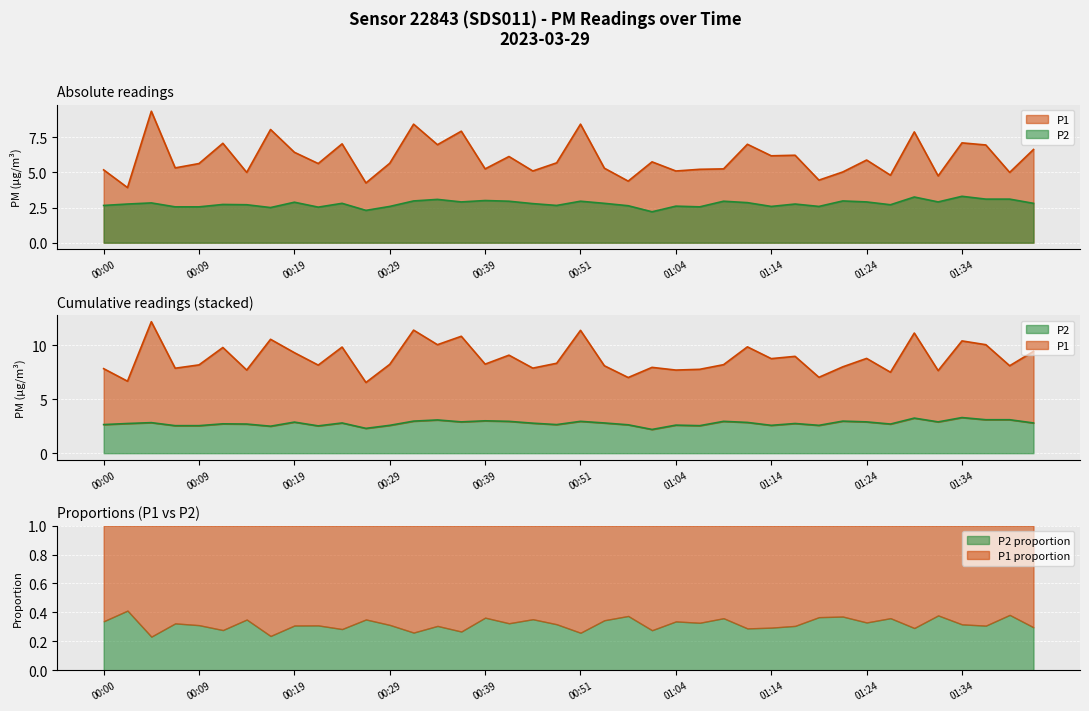

Reading left to right, extract all data points from this chart.

P1: 00:00=5.2	00:02=3.9	00:05=9.3	00:07=5.3	00:09=5.6	00:12=7.1	00:14=5.0	00:17=8.1	00:19=6.4	00:22=5.6	00:24=7.0	00:27=4.2	00:29=5.7	00:32=8.4	00:34=7.0	00:36=7.9	00:39=5.2	00:41=6.1	00:46=5.1	00:49=5.7	00:51=8.4	00:54=5.3	00:56=4.4	01:01=5.8	01:04=5.1	01:06=5.2	01:09=5.2	01:11=7.0	01:14=6.2	01:16=6.2	01:19=4.5	01:21=5.0	01:24=5.9	01:26=4.8	01:29=7.9	01:31=4.8	01:34=7.1	01:36=7.0	01:39=5.0	01:49=6.6
P2: 00:00=2.6	00:02=2.8	00:05=2.8	00:07=2.5	00:09=2.5	00:12=2.7	00:14=2.7	00:17=2.5	00:19=2.9	00:22=2.5	00:24=2.8	00:27=2.3	00:29=2.6	00:32=3.0	00:34=3.1	00:36=2.9	00:39=3.0	00:41=3.0	00:46=2.8	00:49=2.6	00:51=3.0	00:54=2.8	00:56=2.6	01:01=2.2	01:04=2.6	01:06=2.5	01:09=3.0	01:11=2.9	01:14=2.6	01:16=2.8	01:19=2.6	01:21=3.0	01:24=2.9	01:26=2.7	01:29=3.2	01:31=2.9	01:34=3.3	01:36=3.1	01:39=3.1	01:49=2.8